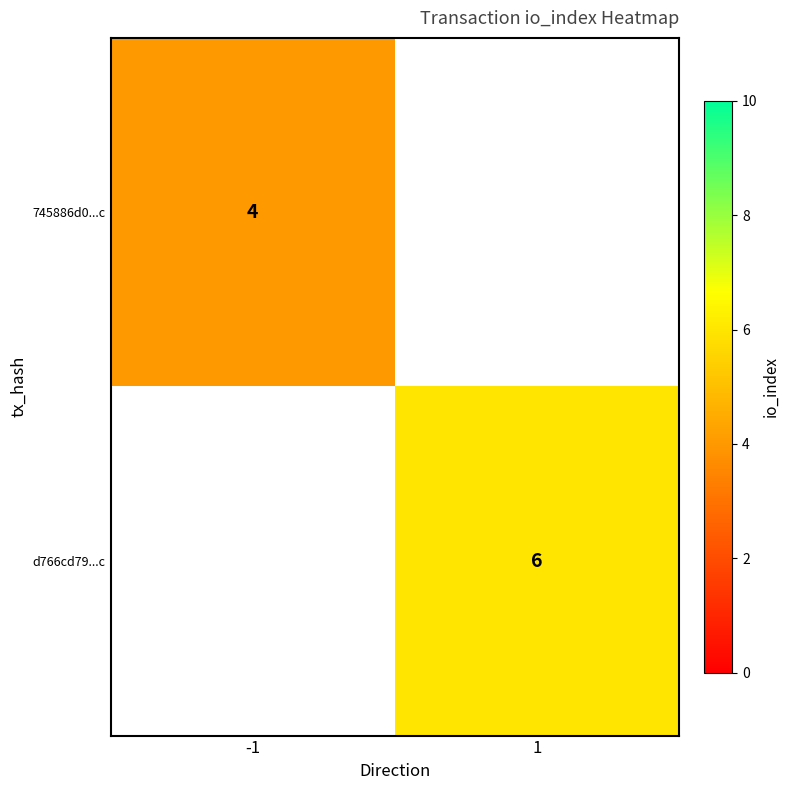

The value of 745886d0...c at -1 is 7. True or false?

False